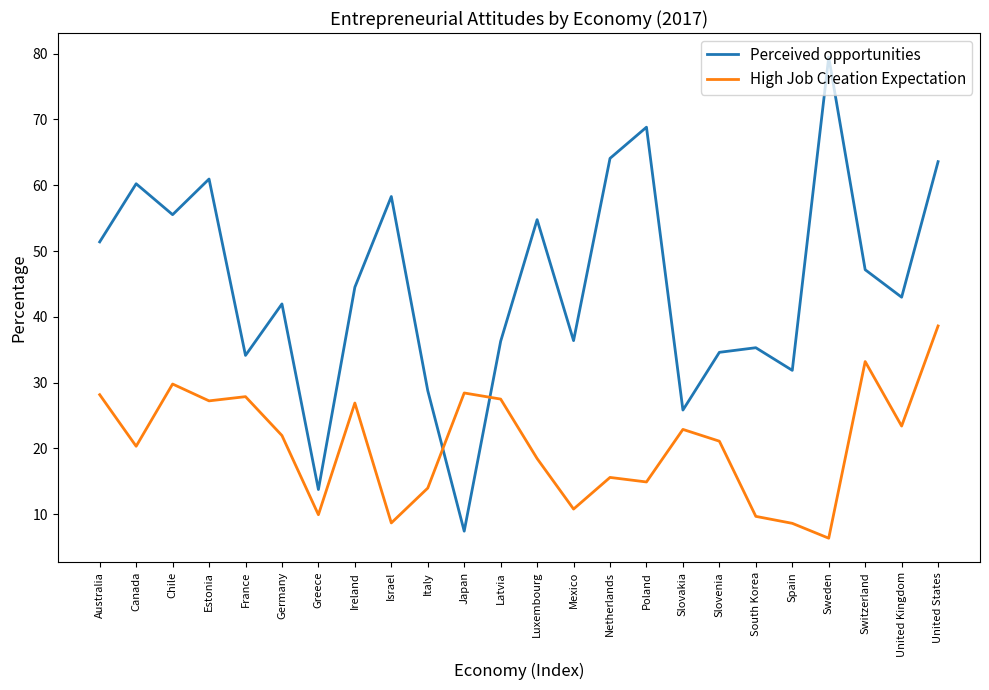

Is it true that Perceived opportunities equals 18.3 at South Korea?

False